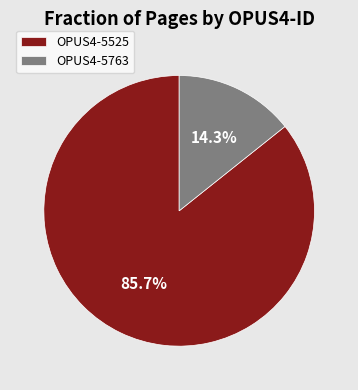

What portion of the pie excludes OPUS4-5763?

85.7%